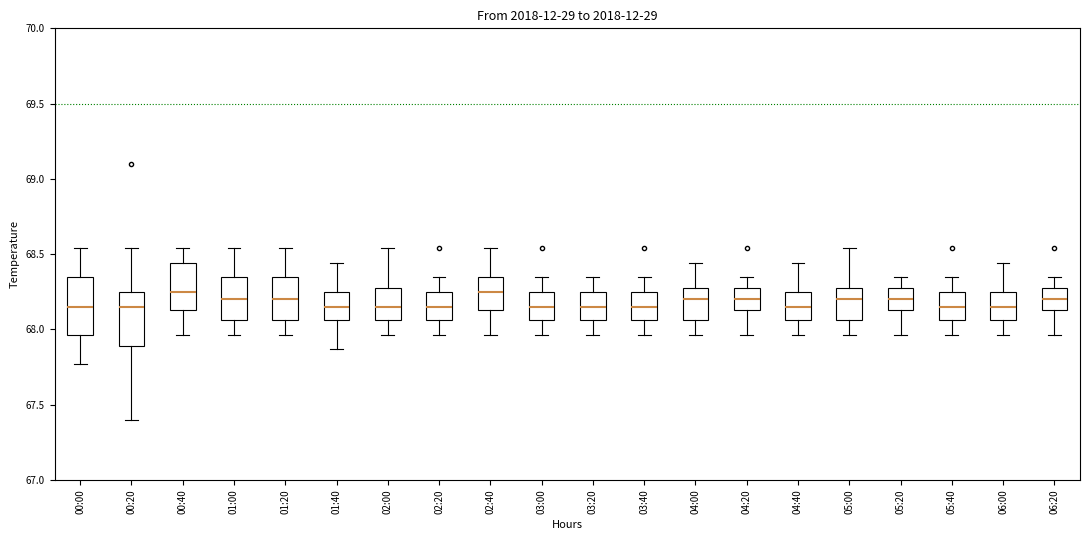

Reading left to right, transcribe this box plot: for each box, give where its median line is, the range the box spans, and where its two whiskers end, as read against the y-axis. The values are not printed on the chart, so give them approximately, as read against the axis.

00:00: median 68.15, box 67.95 to 68.35, whiskers 67.75 to 68.55
00:20: median 68.15, box 67.90 to 68.25, whiskers 67.40 to 68.55
00:40: median 68.25, box 68.15 to 68.45, whiskers 67.95 to 68.55
01:00: median 68.20, box 68.05 to 68.35, whiskers 67.95 to 68.55
01:20: median 68.20, box 68.05 to 68.35, whiskers 67.95 to 68.55
01:40: median 68.15, box 68.05 to 68.25, whiskers 67.85 to 68.45
02:00: median 68.15, box 68.05 to 68.30, whiskers 67.95 to 68.55
02:20: median 68.15, box 68.05 to 68.25, whiskers 67.95 to 68.35
02:40: median 68.25, box 68.15 to 68.35, whiskers 67.95 to 68.55
03:00: median 68.15, box 68.05 to 68.25, whiskers 67.95 to 68.35
03:20: median 68.15, box 68.05 to 68.25, whiskers 67.95 to 68.35
03:40: median 68.15, box 68.05 to 68.25, whiskers 67.95 to 68.35
04:00: median 68.20, box 68.05 to 68.30, whiskers 67.95 to 68.45
04:20: median 68.20, box 68.15 to 68.30, whiskers 67.95 to 68.35
04:40: median 68.15, box 68.05 to 68.25, whiskers 67.95 to 68.45
05:00: median 68.20, box 68.05 to 68.30, whiskers 67.95 to 68.55
05:20: median 68.20, box 68.15 to 68.30, whiskers 67.95 to 68.35
05:40: median 68.15, box 68.05 to 68.25, whiskers 67.95 to 68.35
06:00: median 68.15, box 68.05 to 68.25, whiskers 67.95 to 68.45
06:20: median 68.20, box 68.15 to 68.30, whiskers 67.95 to 68.35